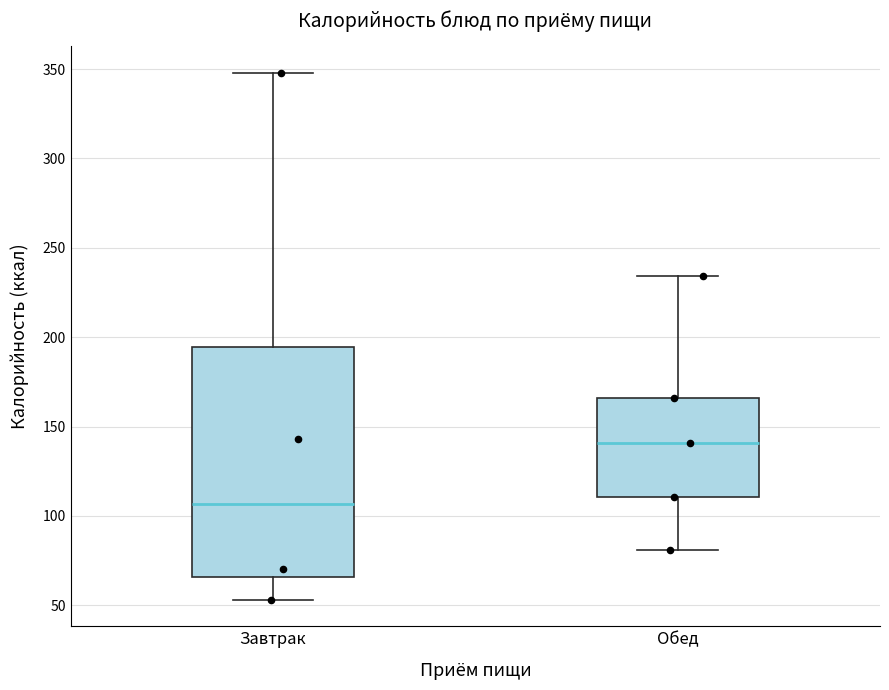

Which box has the highest median line?

Обед